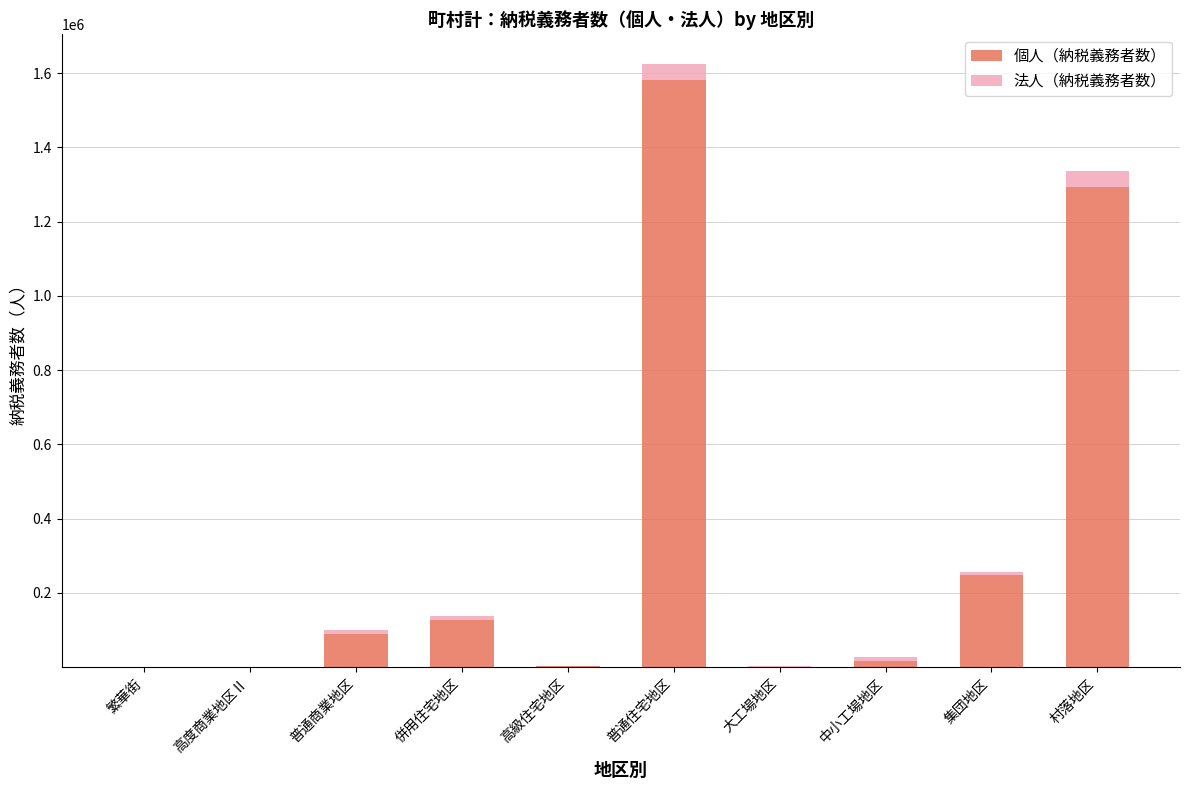

What is the maximum value for 個人（納税義務者数）?

1580365